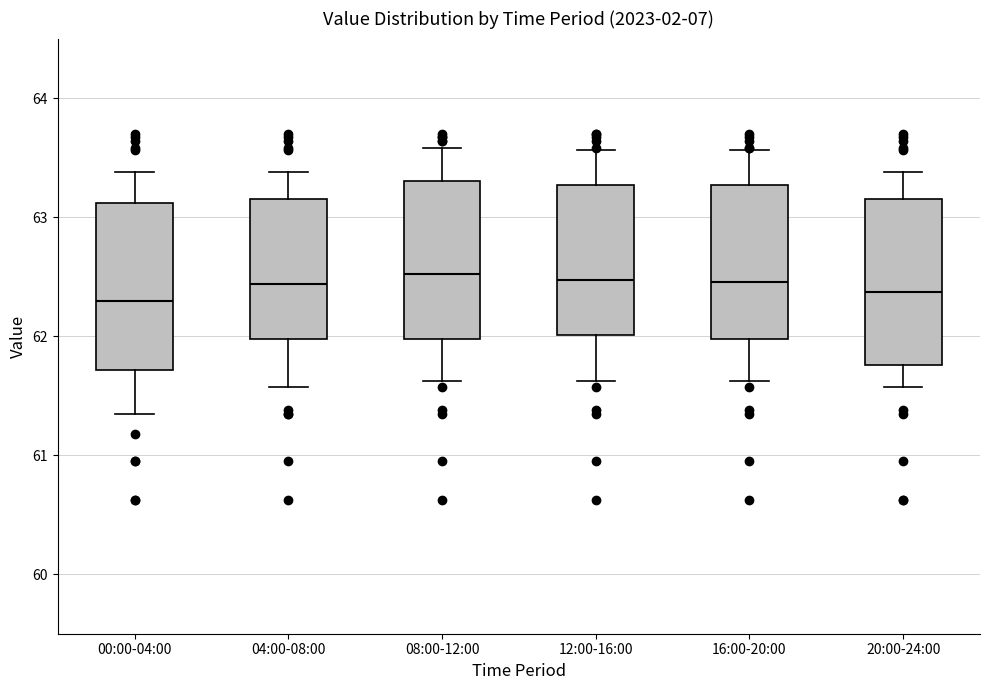

Reading left to right, transcribe this box plot: for each box, give where its median line is, the range the box spans, and where its two whiskers end, as read against the y-axis. The values are not printed on the chart, so give them approximately, as read against the axis.

00:00-04:00: median 62.3, box 61.7 to 63.1, whiskers 61.4 to 63.4
04:00-08:00: median 62.4, box 62.0 to 63.2, whiskers 61.6 to 63.4
08:00-12:00: median 62.5, box 62.0 to 63.3, whiskers 61.6 to 63.6
12:00-16:00: median 62.5, box 62.0 to 63.3, whiskers 61.6 to 63.6
16:00-20:00: median 62.5, box 62.0 to 63.3, whiskers 61.6 to 63.6
20:00-24:00: median 62.4, box 61.8 to 63.2, whiskers 61.6 to 63.4